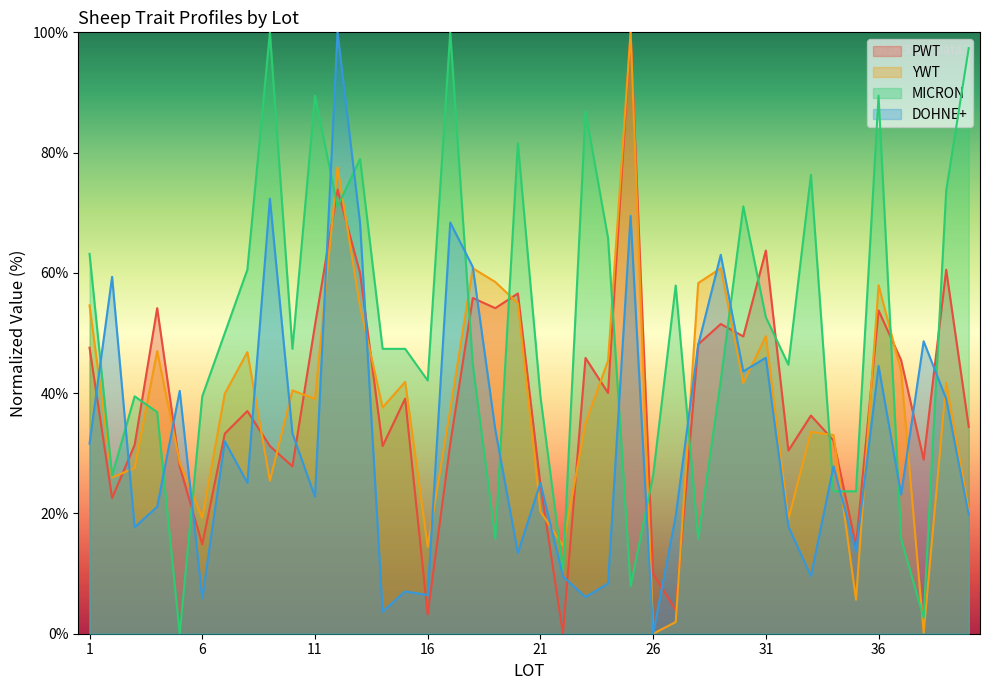

Between 7 and 18, which series saw the biggest shift?

DOHNE+